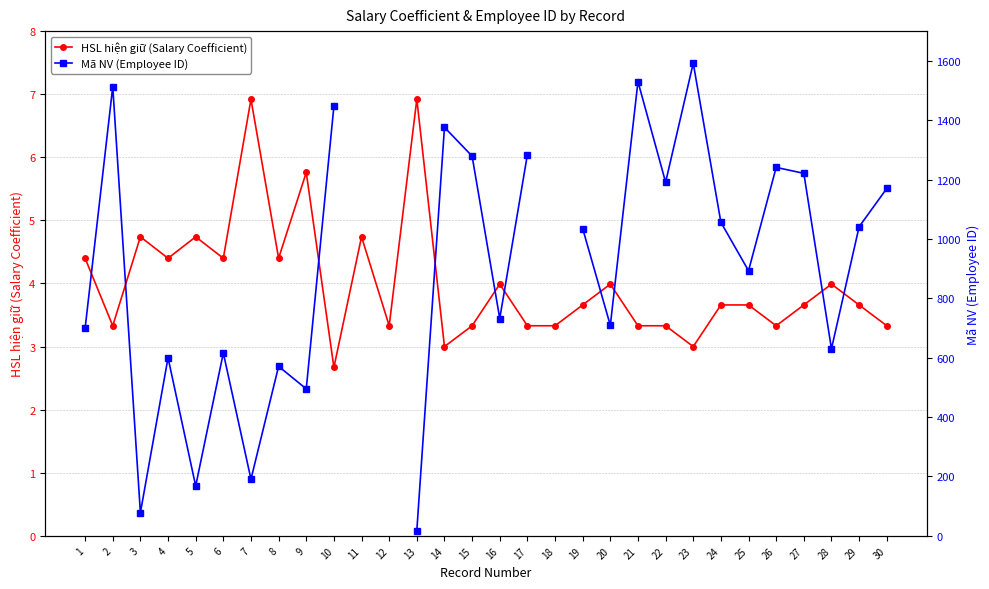

The HSL hiện giữ (Salary Coefficient) series shows 2.1 at 29. True or false?

False